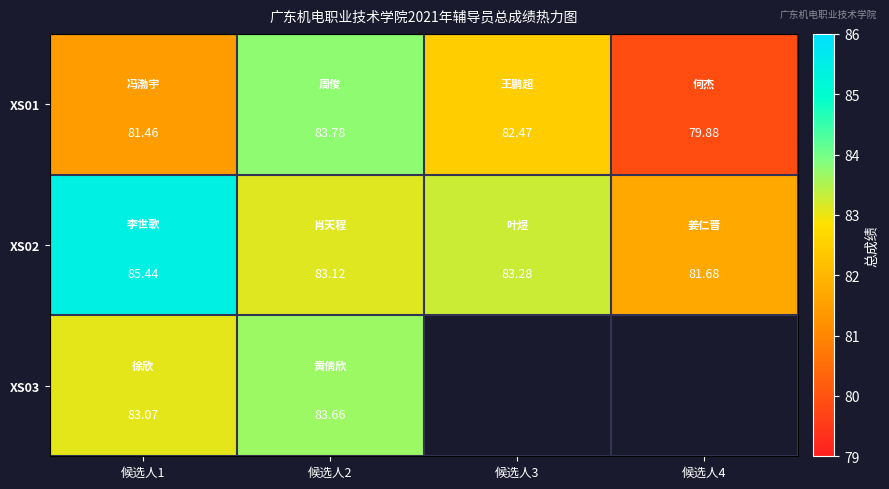

At which category is the sum across all series the highest?

候选人2